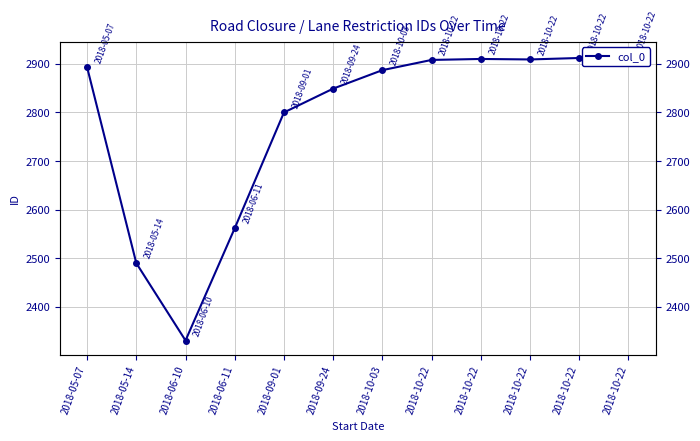

List the labels in order of value, smallest first.

2018-06-10, 2018-05-14, 2018-06-11, 2018-09-01, 2018-09-24, 2018-10-03, 2018-05-07, 2018-10-22, 2018-10-22, 2018-10-22, 2018-10-22, 2018-10-22